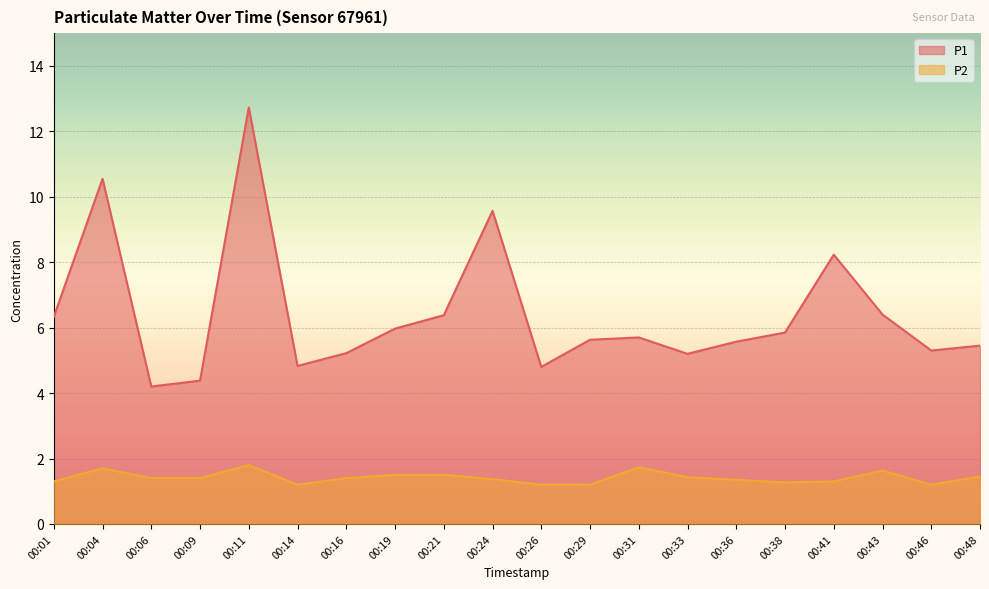

Reading left to right, transcribe all the data shown in this chart.

P1: 00:01=6.3	00:04=10.6	00:06=4.2	00:09=4.4	00:11=12.7	00:14=4.8	00:16=5.2	00:19=6.0	00:21=6.4	00:24=9.6	00:26=4.8	00:29=5.6	00:31=5.7	00:33=5.2	00:36=5.6	00:38=5.8	00:41=8.2	00:43=6.4	00:46=5.3	00:48=5.5
P2: 00:01=1.3	00:04=1.7	00:06=1.4	00:09=1.4	00:11=1.8	00:14=1.2	00:16=1.4	00:19=1.5	00:21=1.5	00:24=1.4	00:26=1.2	00:29=1.2	00:31=1.7	00:33=1.4	00:36=1.4	00:38=1.3	00:41=1.3	00:43=1.6	00:46=1.2	00:48=1.4